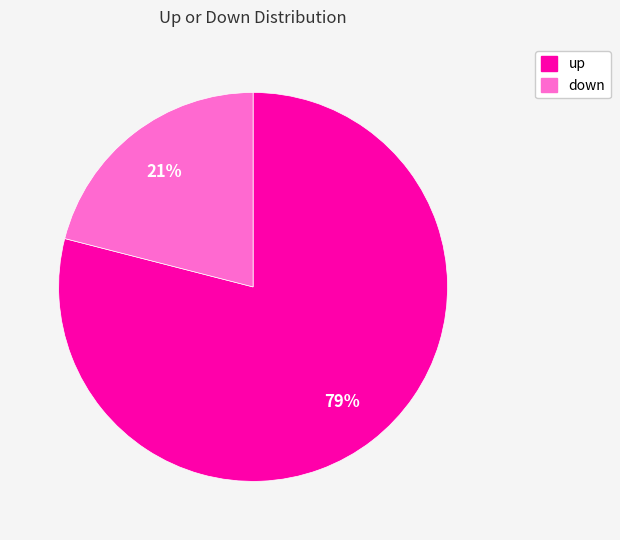

To the nearest percent, what portion does up represent?

79%